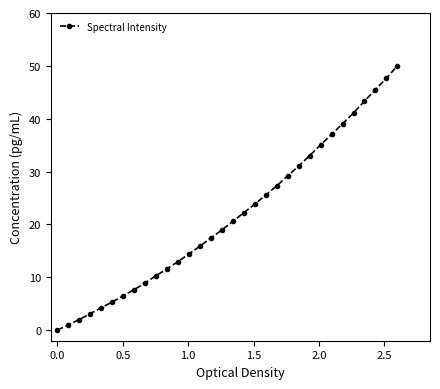

What is the average value?

21.6